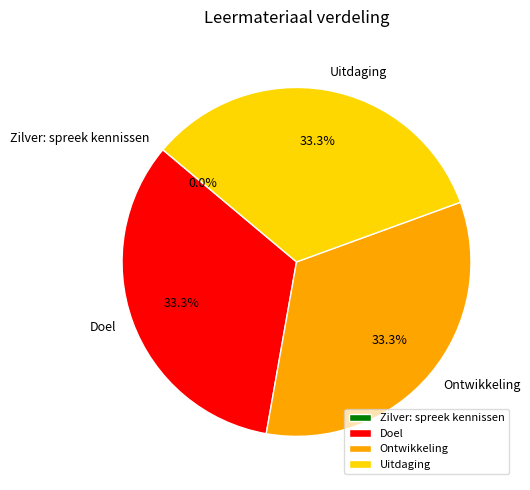

True or false: Uitdaging accounts for 33% of the total.

True